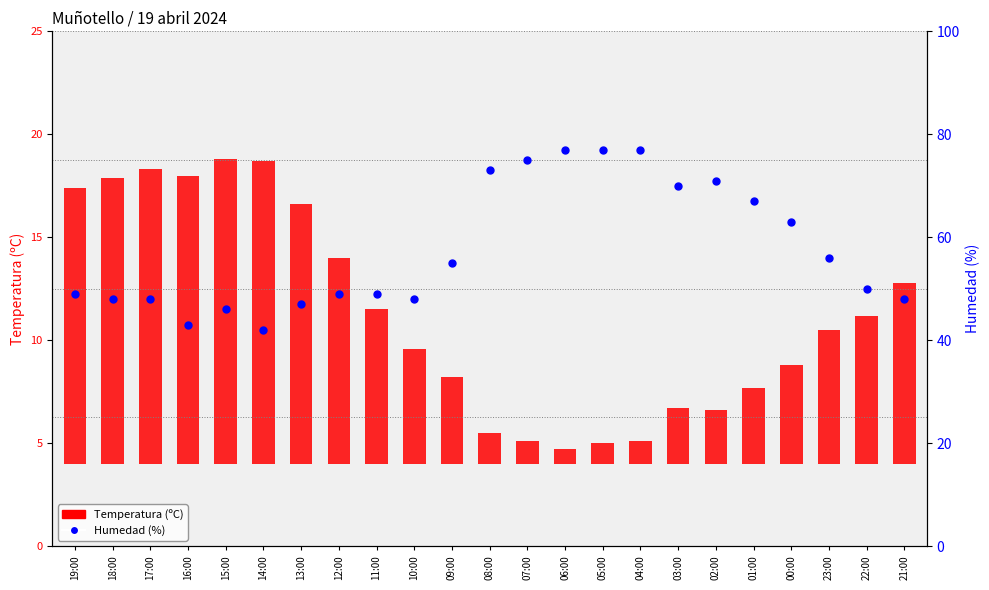

Which series has the largest total across all categories?

Humedad (%)